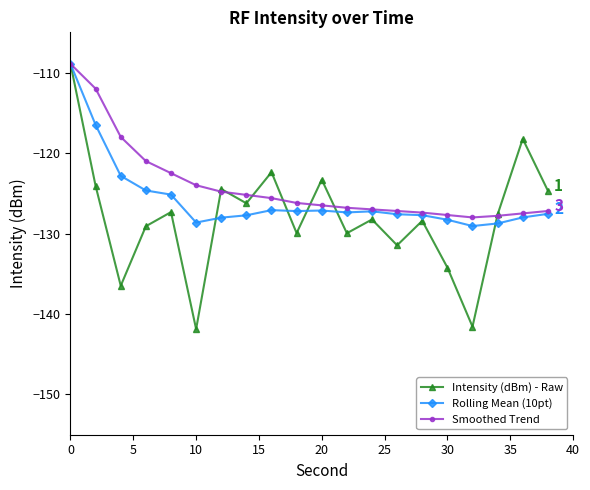

Rank the series by their average value, from highest to lowest.

Smoothed Trend, Rolling Mean (10pt), Intensity (dBm) - Raw